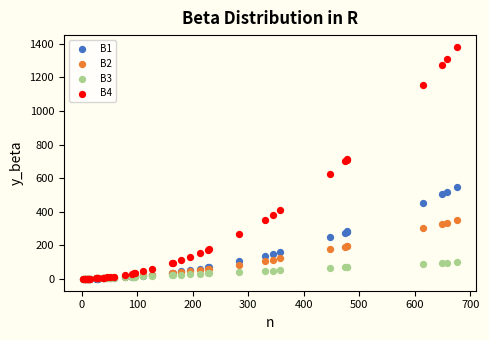

What are all the series names shown in the legend?

B1, B2, B3, B4